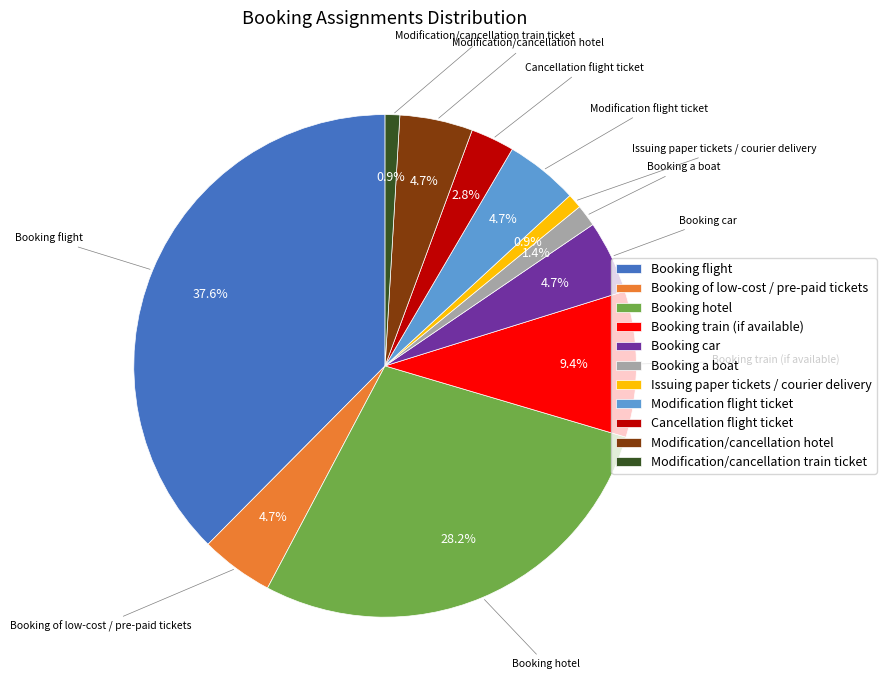

How many slices are in this pie chart?

11